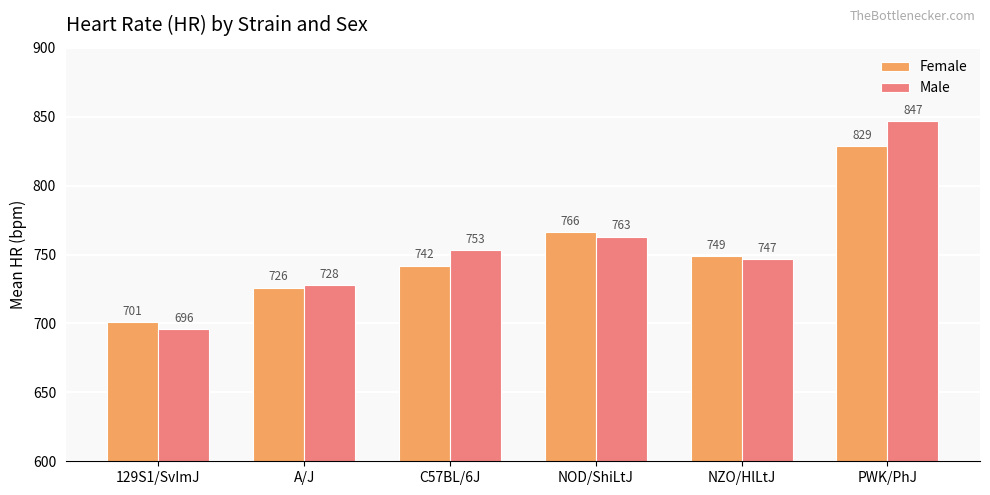

List the series in order of their overall mean, lowest first.

Female, Male